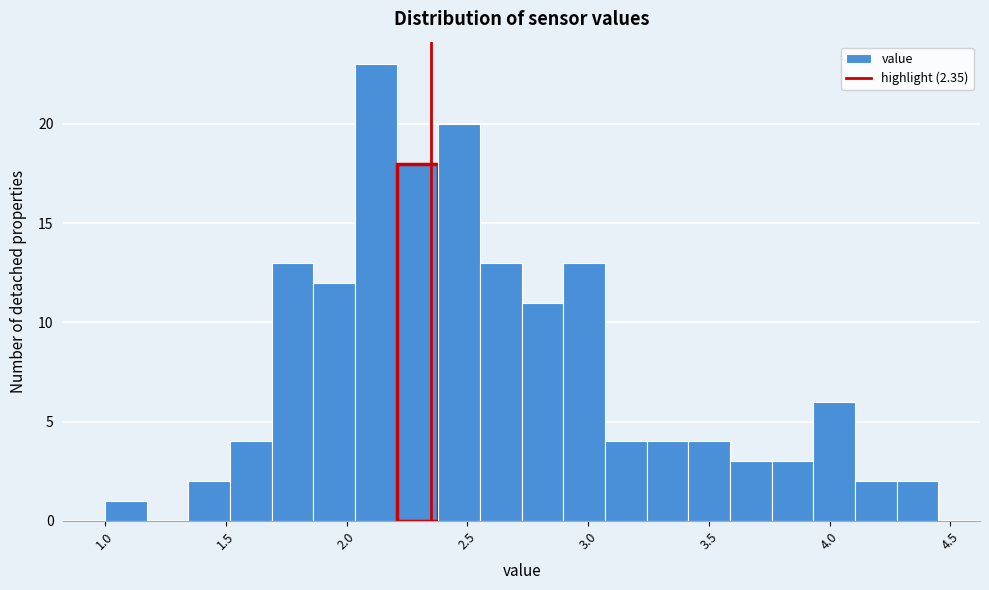

Read against the x-axis, roughly where is the centre of the tallest bar?

2.10